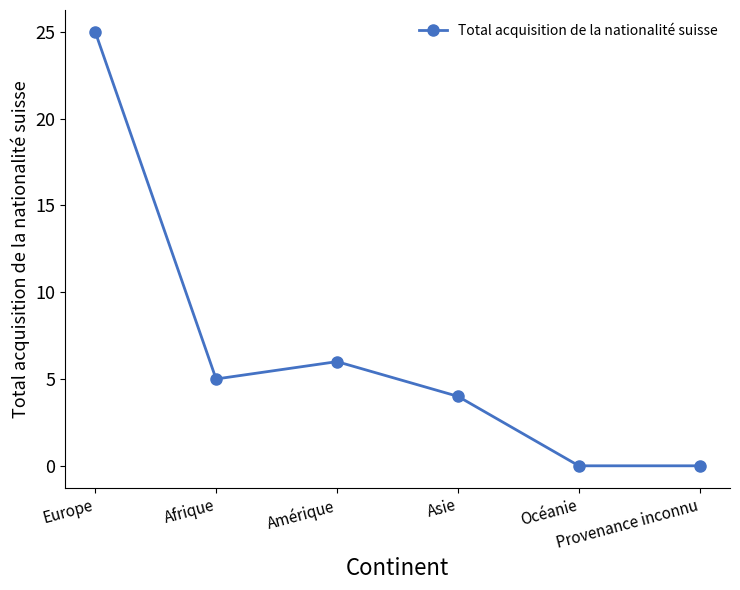

What is the greatest value displayed?

25